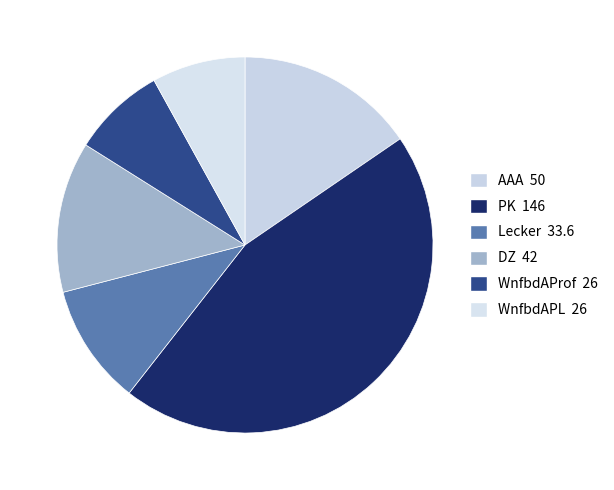

Does DZ represent more than half of the total?

No